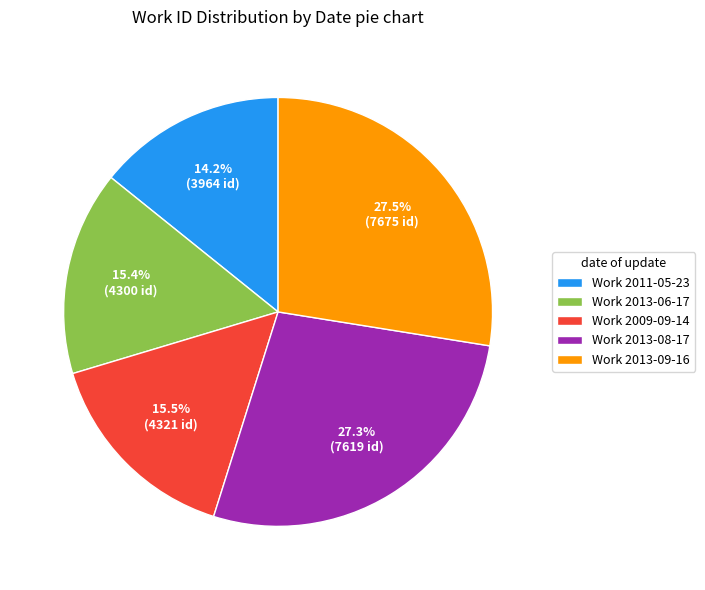

Count the number of slices in the pie.

5